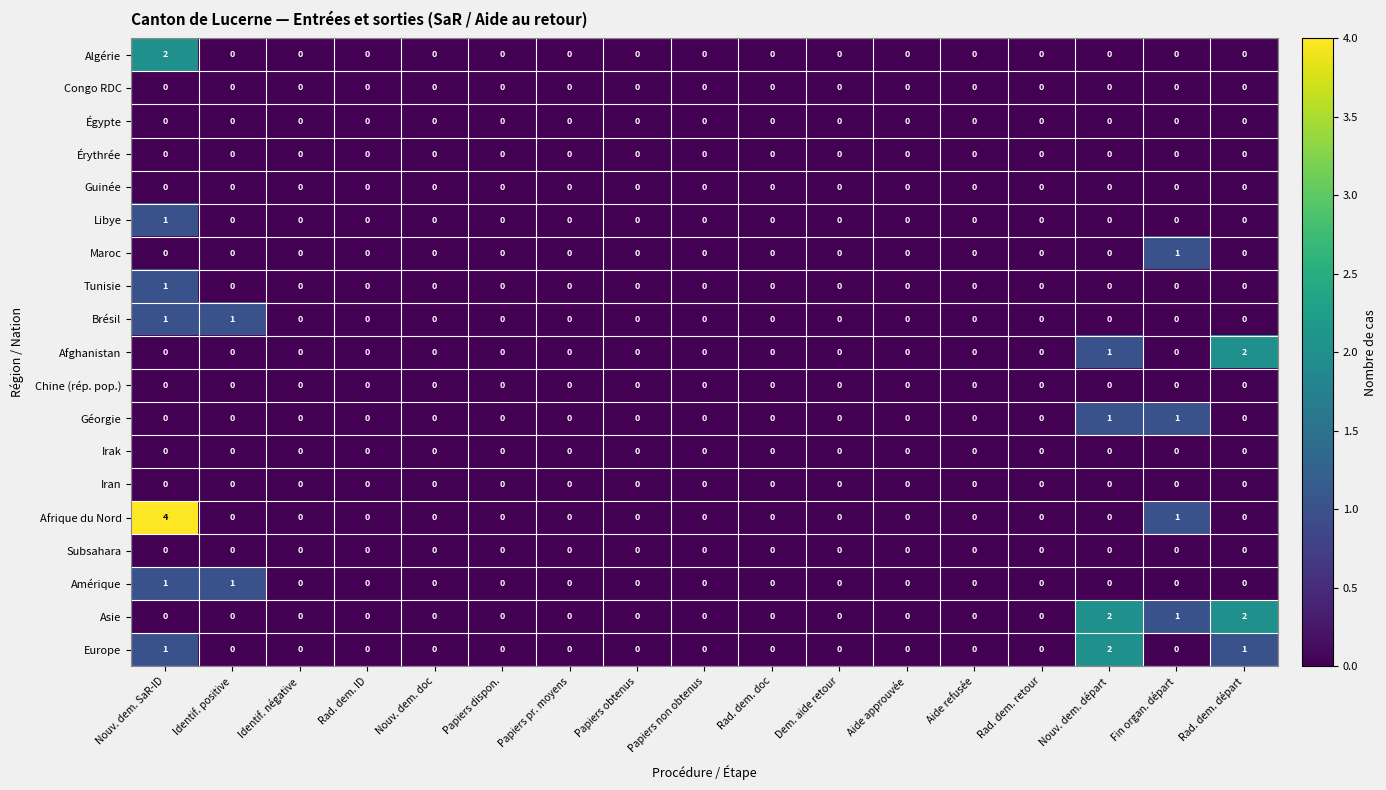

What is the total value across all series at Nouv. dem. SaR-ID?

11